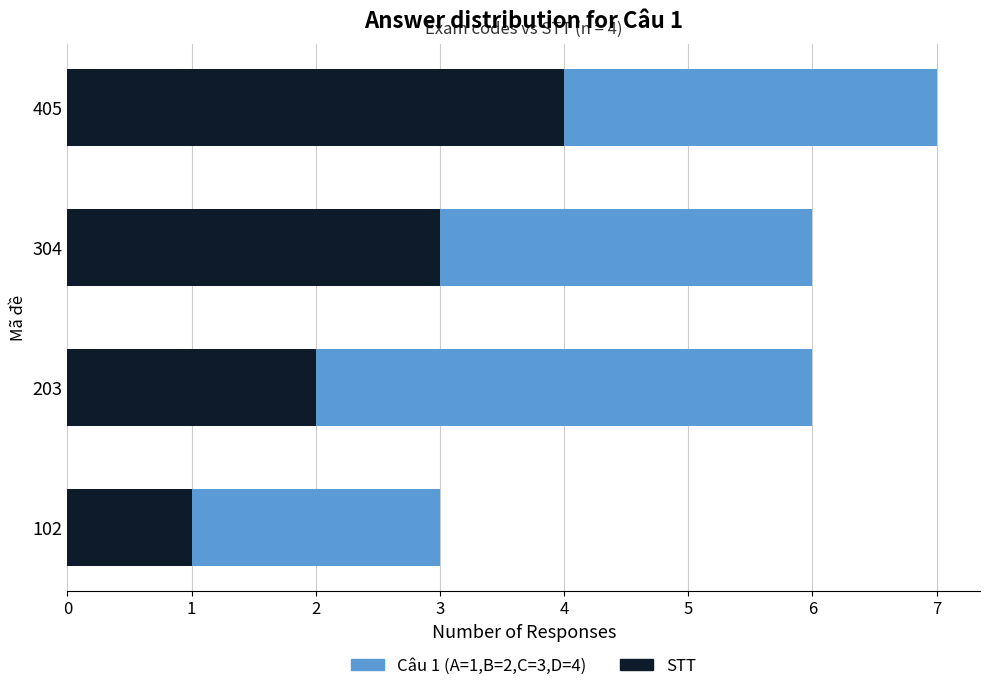

At which category is the sum across all series the highest?

405